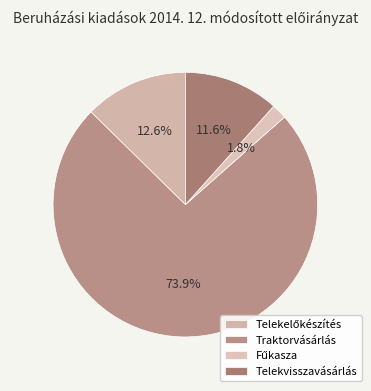

True or false: Traktorvásárlás accounts for 85% of the total.

False